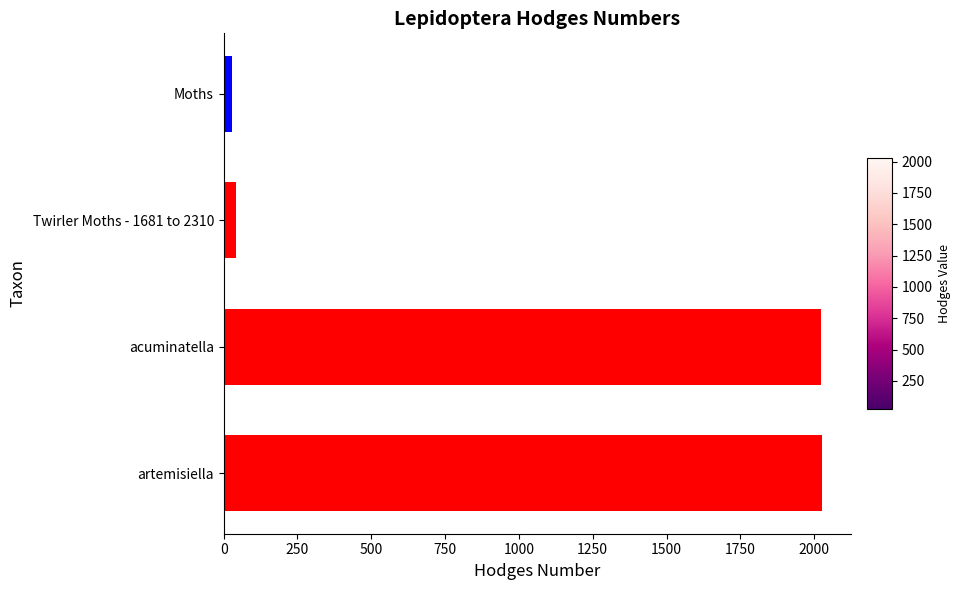

What is the approximate value at artemisiella?

2025.1